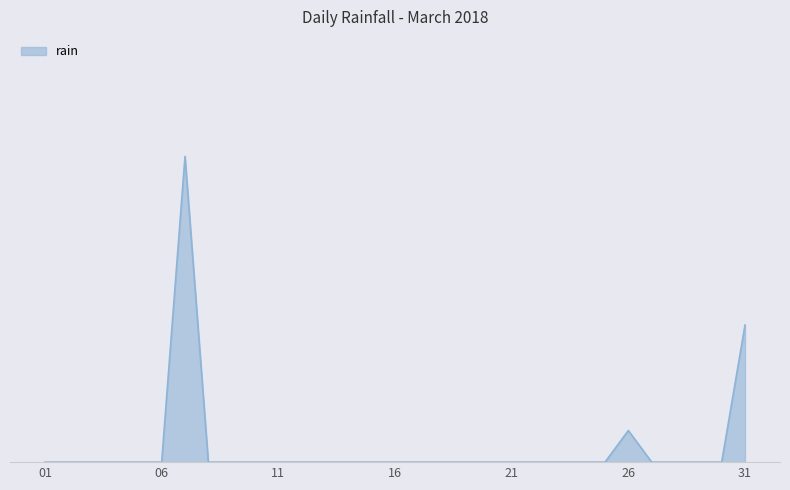

Does the chart display data point markers on the line(s)?

No